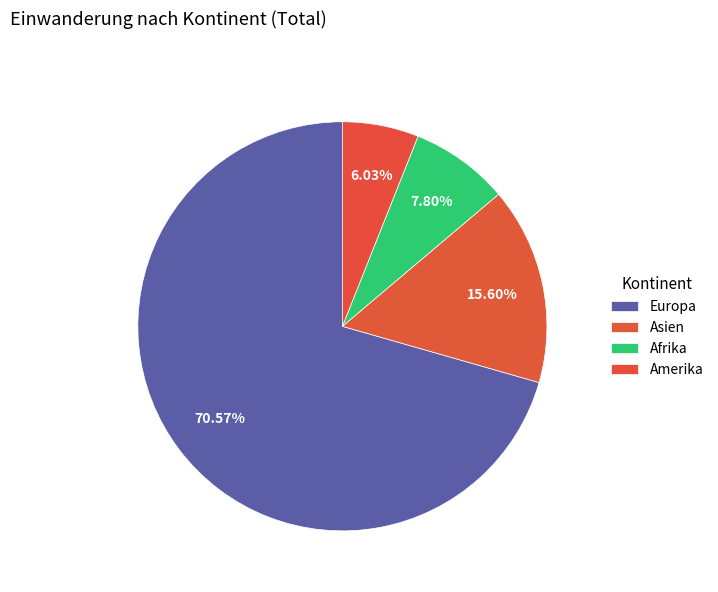

Is it true that Afrika is 8% of the pie?

True